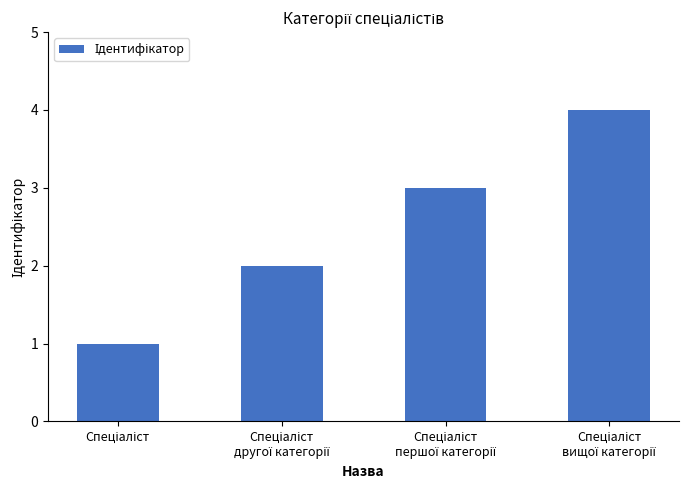

What is the sum of all values?

10